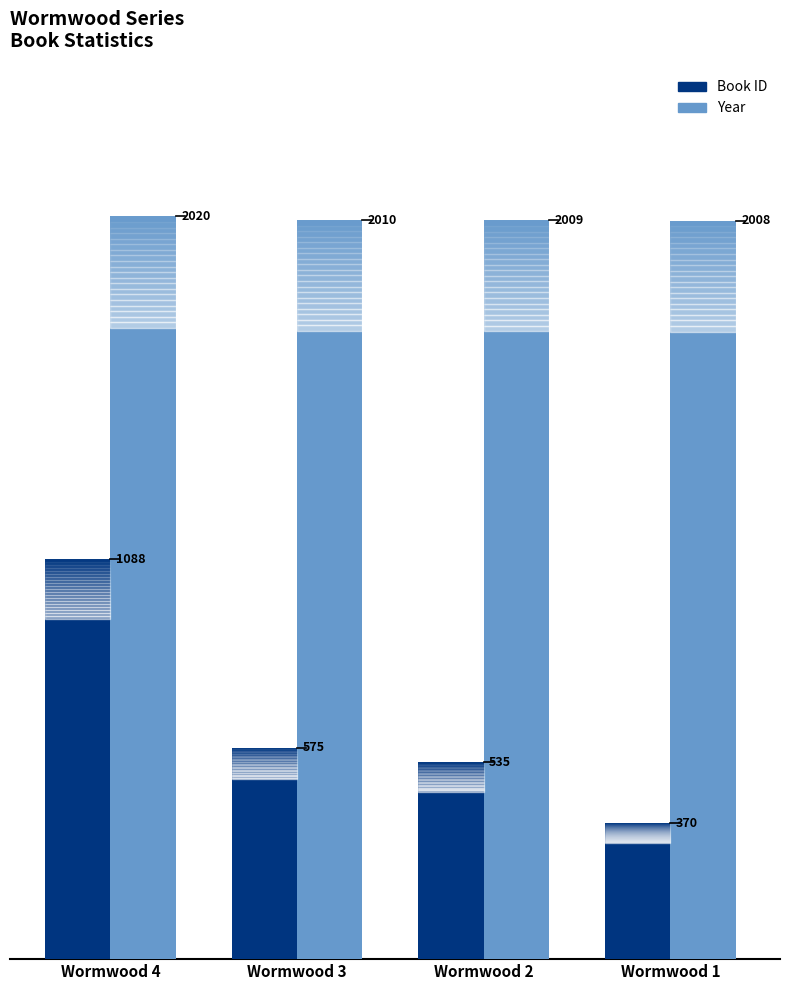

Between Wormwood 3 and Wormwood 1, which series saw the biggest shift?

Book ID